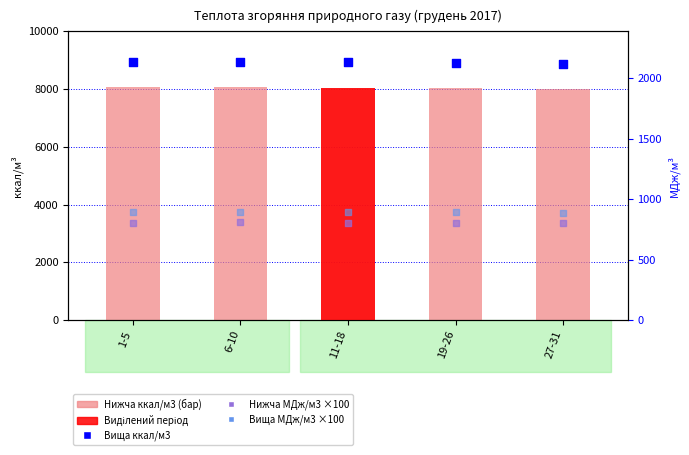

At which category is the sum across all series the highest?

6-10